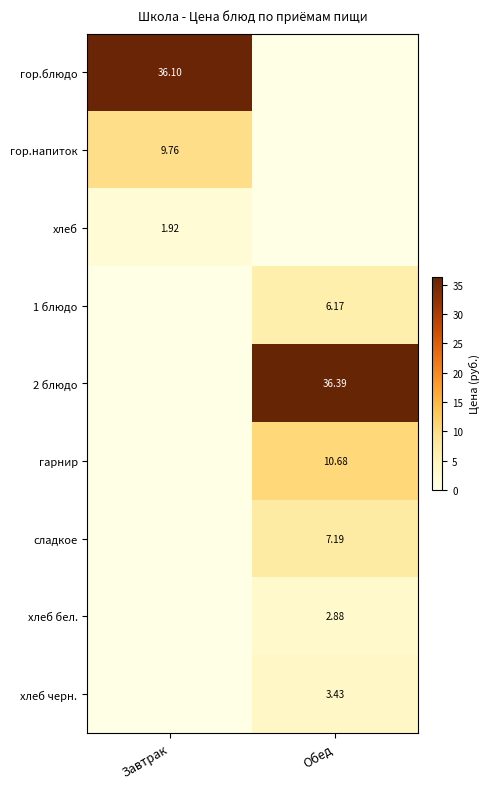

Rank the series by their maximum value, from lowest to highest.

хлеб, хлеб бел., хлеб черн., 1 блюдо, сладкое, гор.напиток, гарнир, гор.блюдо, 2 блюдо